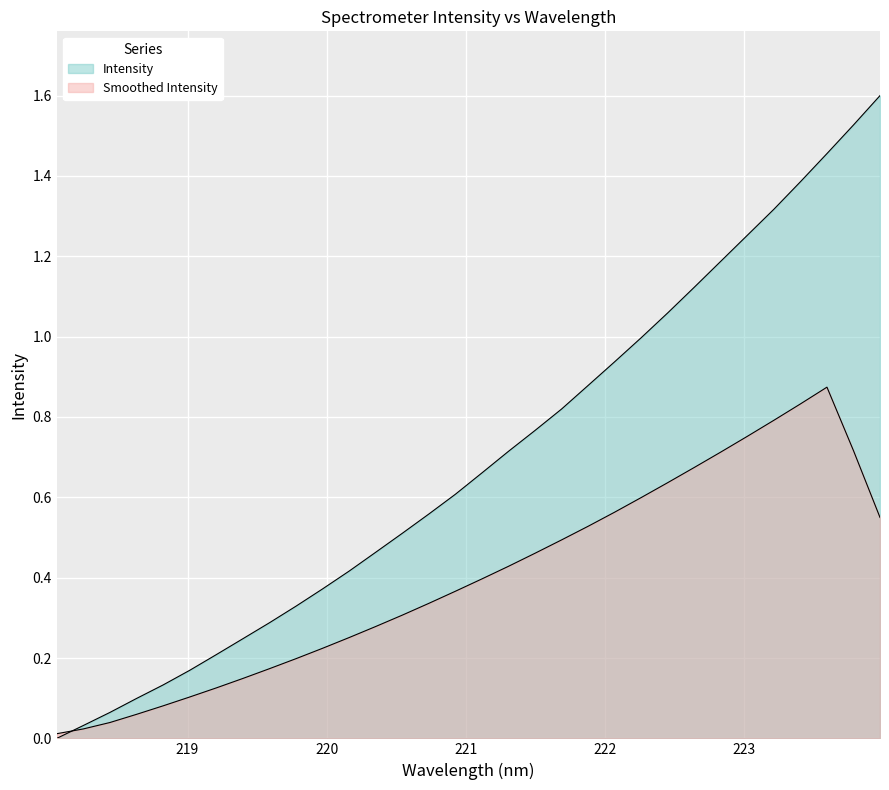

What is the difference between the maximum and minimum values?

1.6